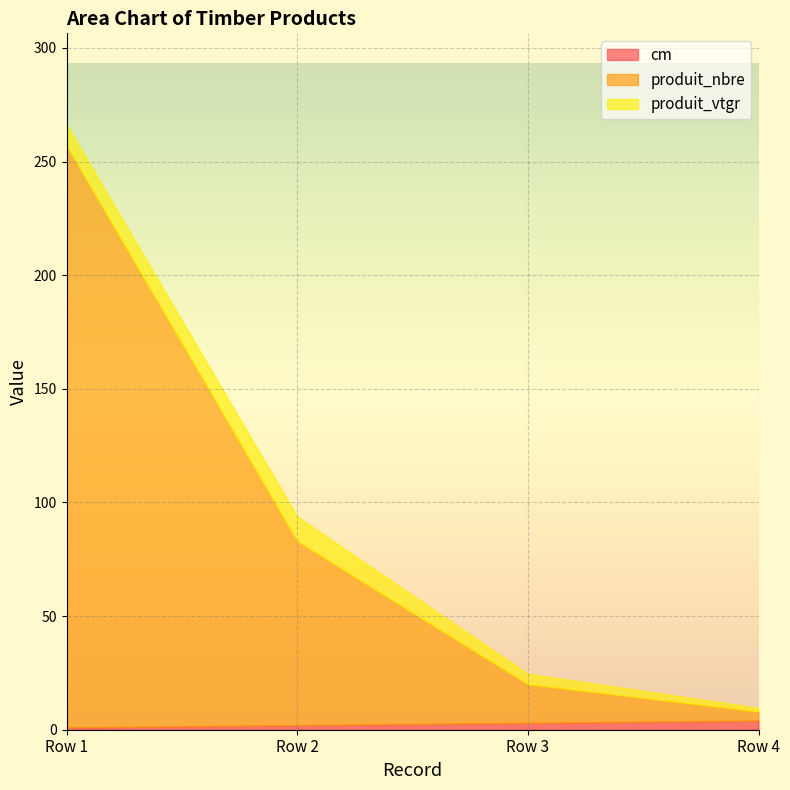

What value does the cm series have at Row 3?

3